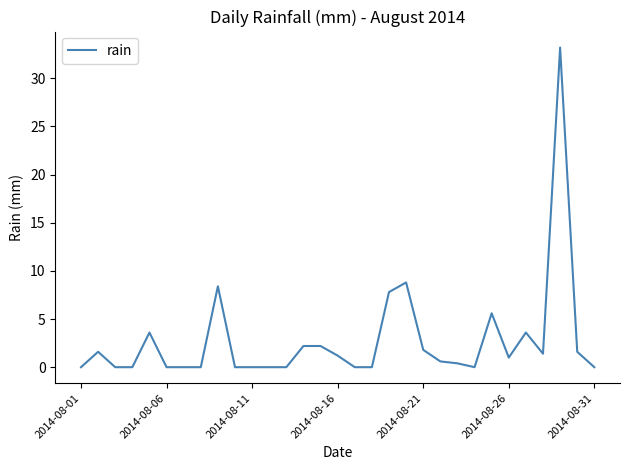

What is the greatest value displayed?

33.2